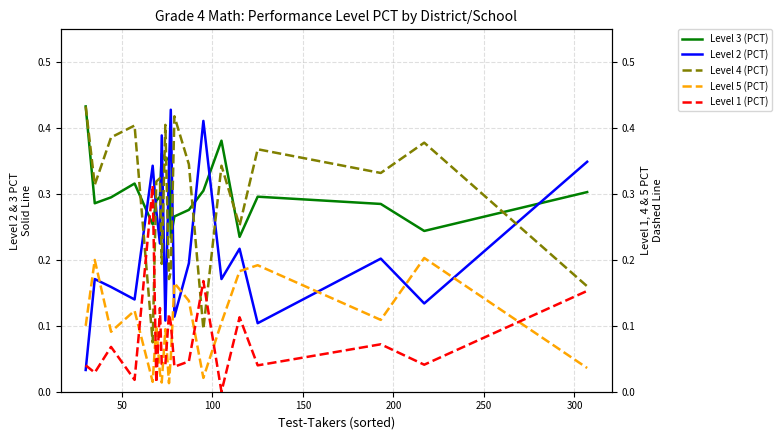

How many times do Level 2 (PCT) and Level 3 (PCT) cross each other?

9